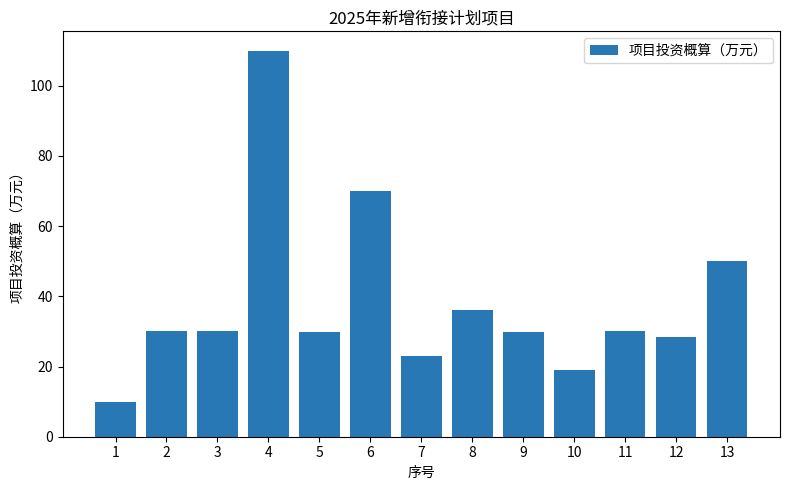

What is the approximate value at 8?

36.0